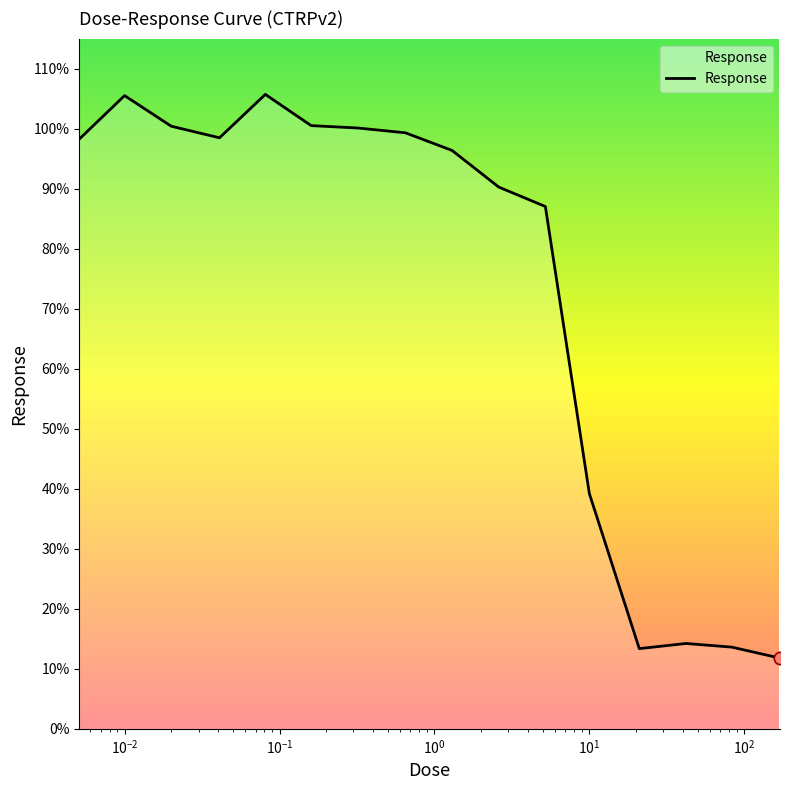

What is the minimum value shown in the chart?

11.8